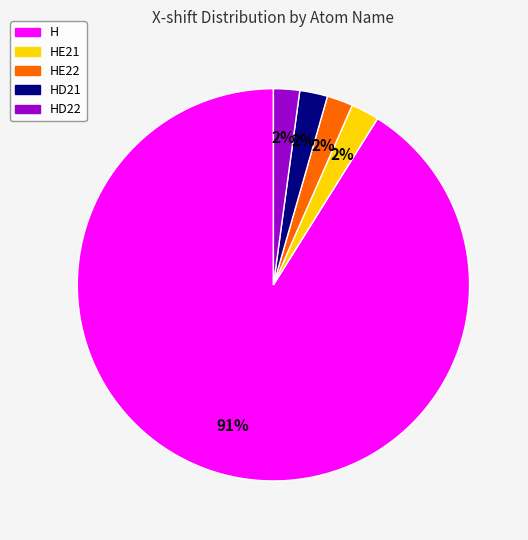

To the nearest percent, what is the average slice percentage?

20%